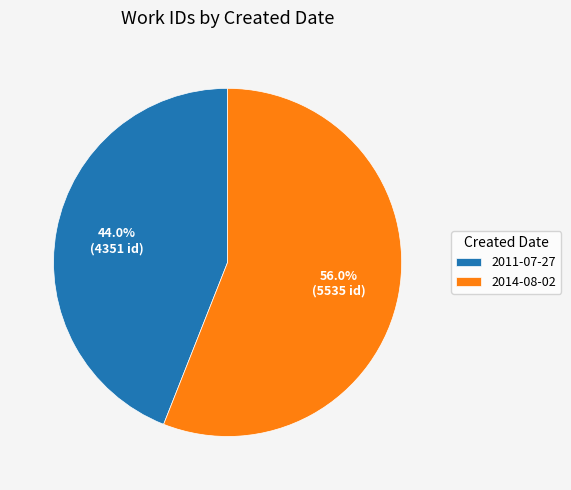

Does 2011-07-27 represent more than half of the total?

No